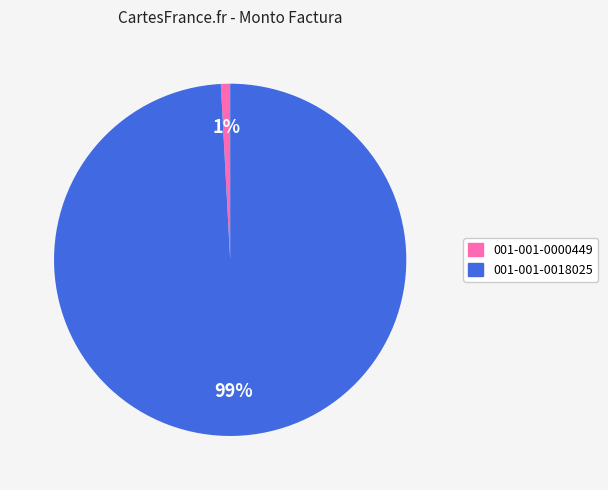

To the nearest percent, what is the difference between the largest and smallest slice percentages?

98%